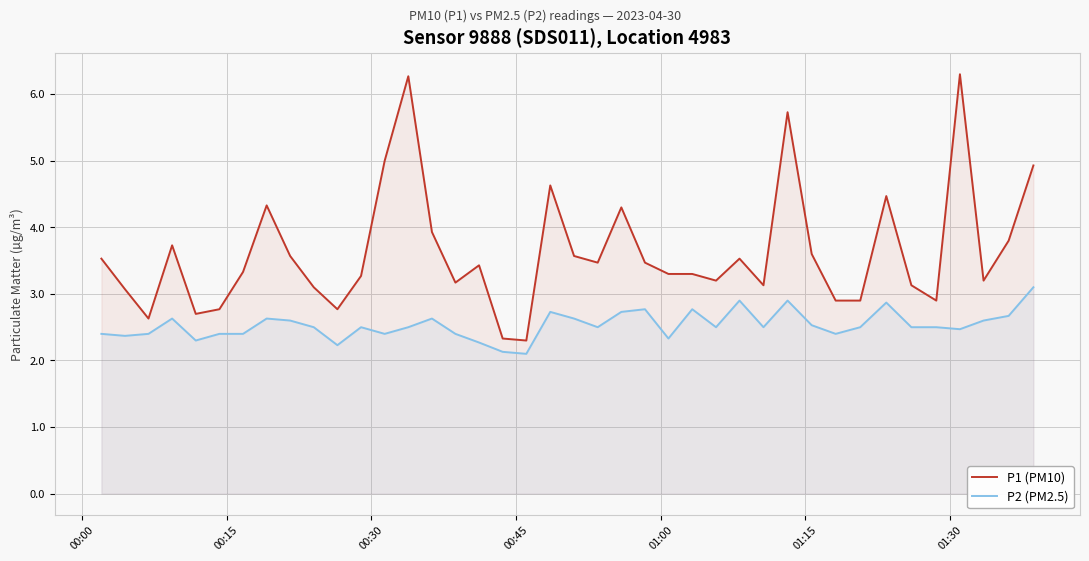

True or false: P1 (PM10) and P2 (PM2.5) cross at least once.

False